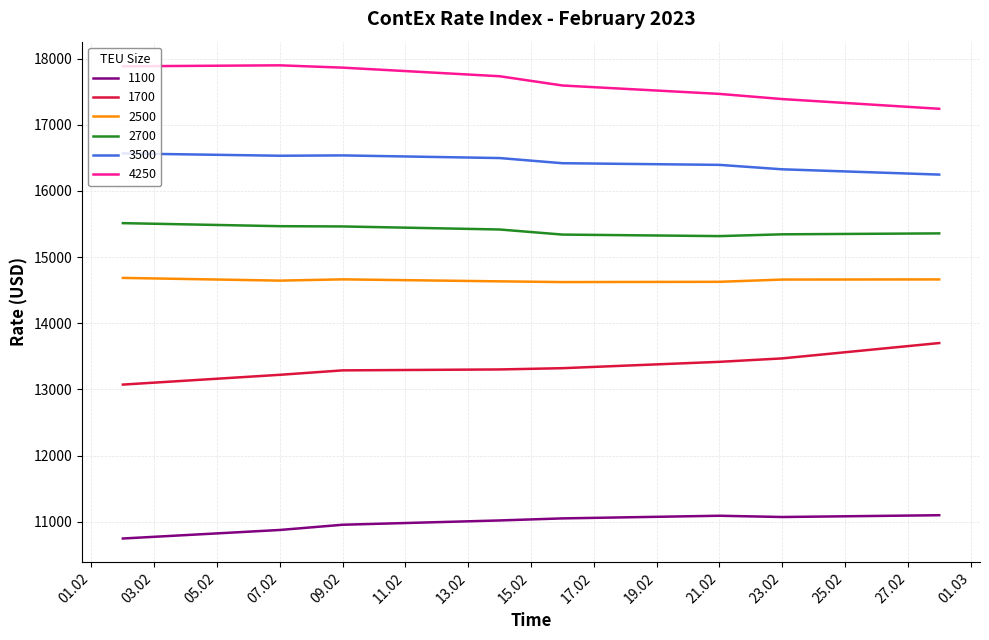

True or false: 3500 and 4250 cross at least once.

False